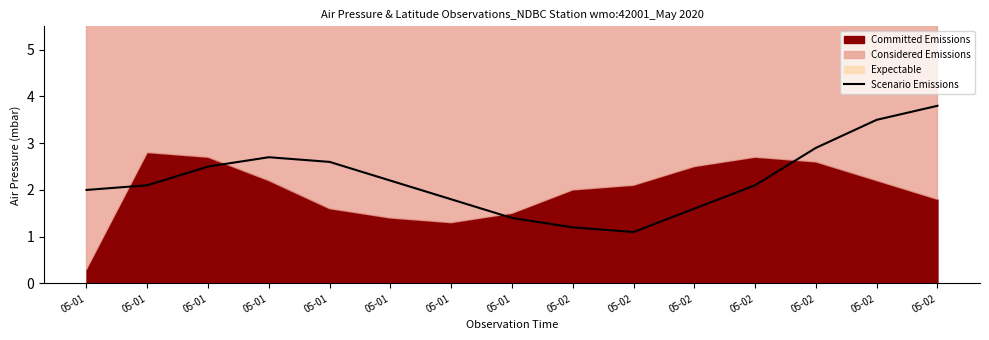

Which label corresponds to the smallest value in the chart?

05-02